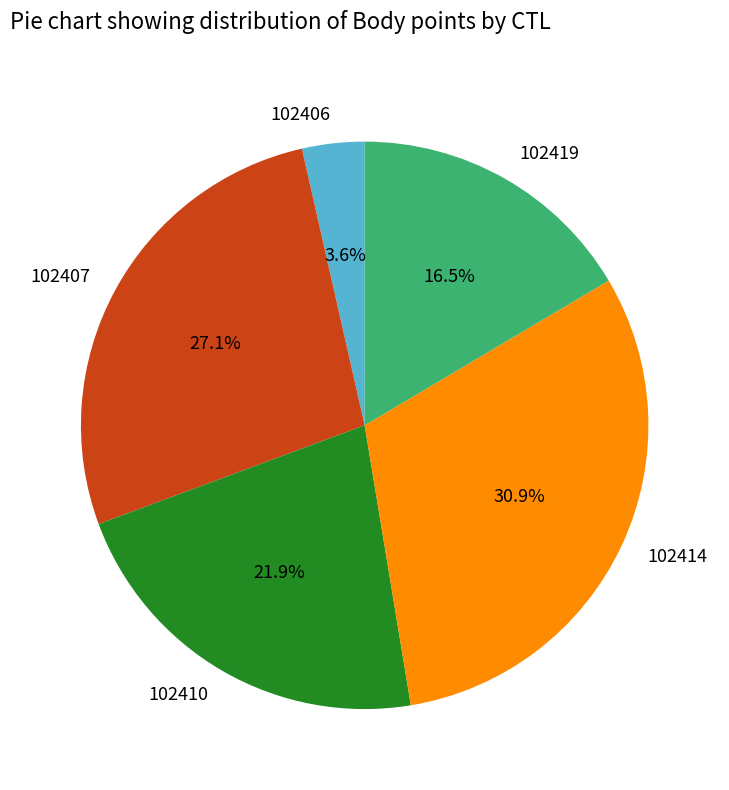

How many slices are in this pie chart?

5